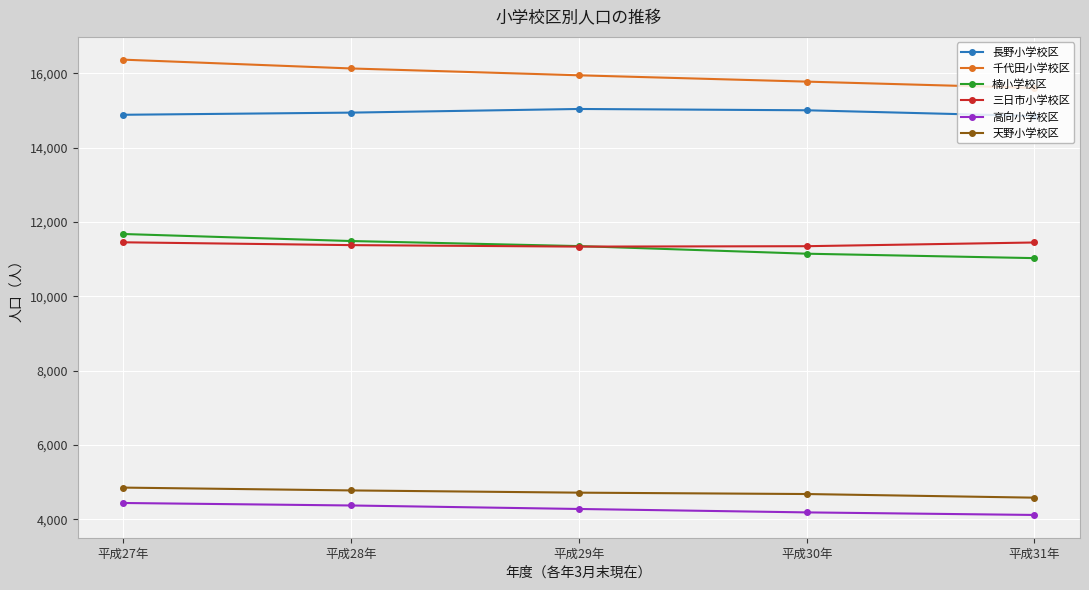

What is the difference between the second highest and minimum values in the 千代田小学校区 series?

524